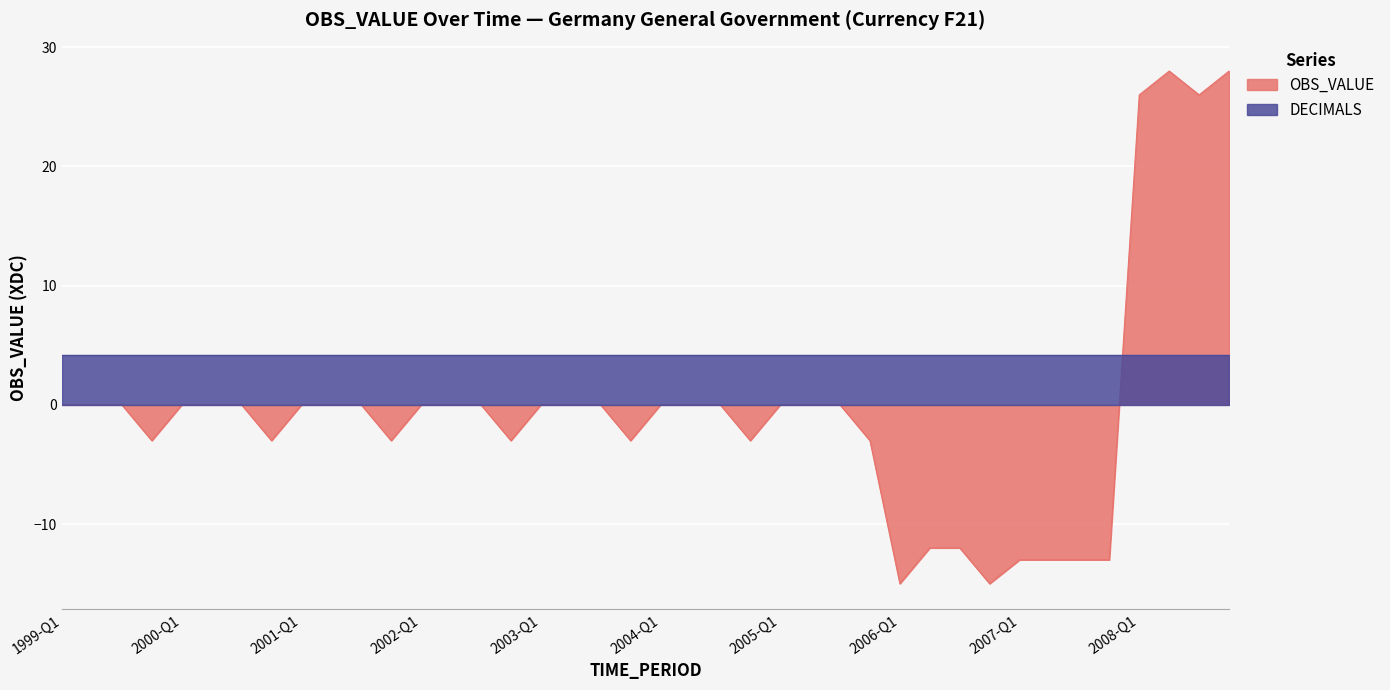

Reading right to left, extract all data points from this chart.

2008-Q4=28	2008-Q3=26	2008-Q2=28	2008-Q1=26	2007-Q4=-13	2007-Q3=-13	2007-Q2=-13	2007-Q1=-13	2006-Q4=-15	2006-Q3=-12	2006-Q2=-12	2006-Q1=-15	2005-Q4=-3	2005-Q3=0	2005-Q2=0	2005-Q1=0	2004-Q4=-3	2004-Q3=0	2004-Q2=0	2004-Q1=0	2003-Q4=-3	2003-Q3=0	2003-Q2=0	2003-Q1=0	2002-Q4=-3	2002-Q3=0	2002-Q2=0	2002-Q1=0	2001-Q4=-3	2001-Q3=0	2001-Q2=0	2001-Q1=0	2000-Q4=-3	2000-Q3=0	2000-Q2=0	2000-Q1=0	1999-Q4=-3	1999-Q3=0	1999-Q2=0	1999-Q1=0